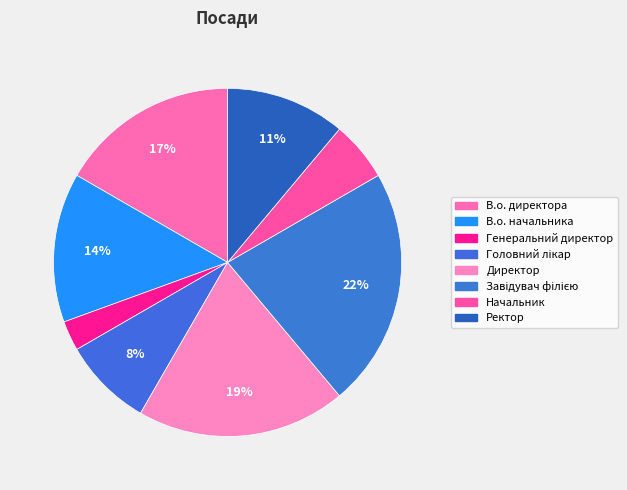

What is the ratio of the value at В.о. начальника to the value at Генеральний директор?

5.0